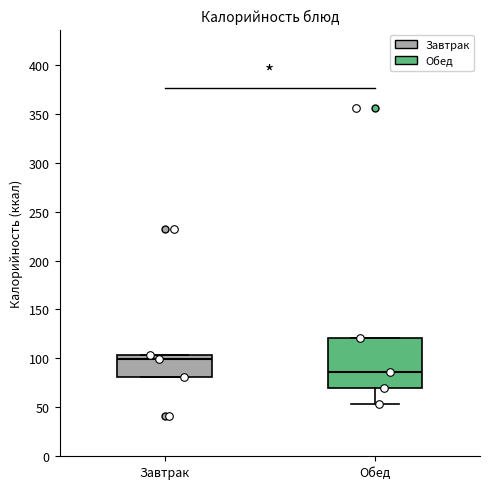

Which box's median line is the lowest?

Обед